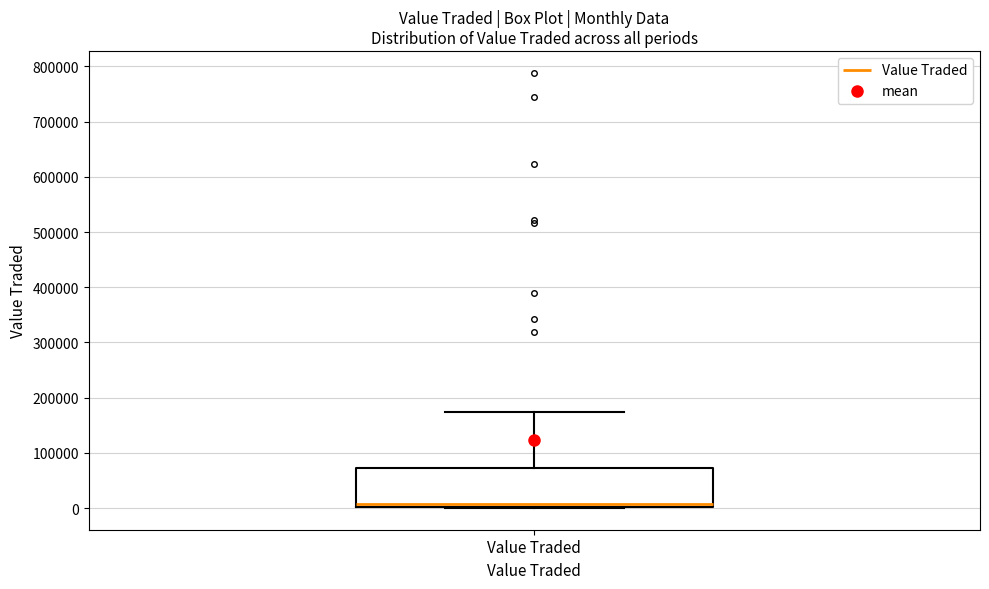

Transcribe this box plot: give where the median line is, the range the box spans, and where the two whiskers end, as read against the y-axis. The values are not printed on the chart, so give them approximately, as read against the axis.

median 10000, box 0 to 70000, whiskers 0 to 170000